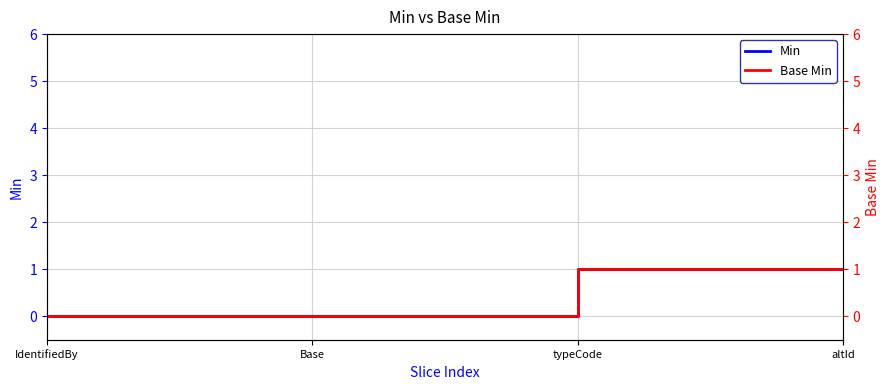

Is this an area chart (filled region under the line)?

No